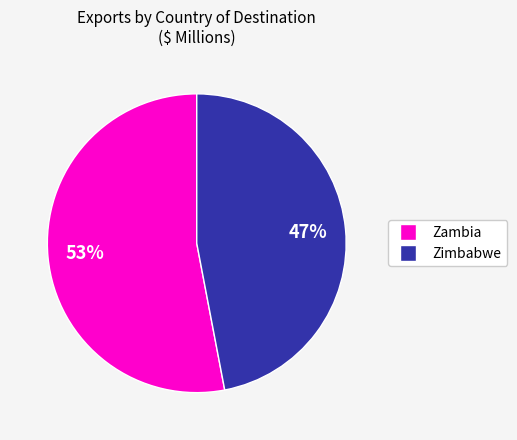

How many slices are in this pie chart?

2